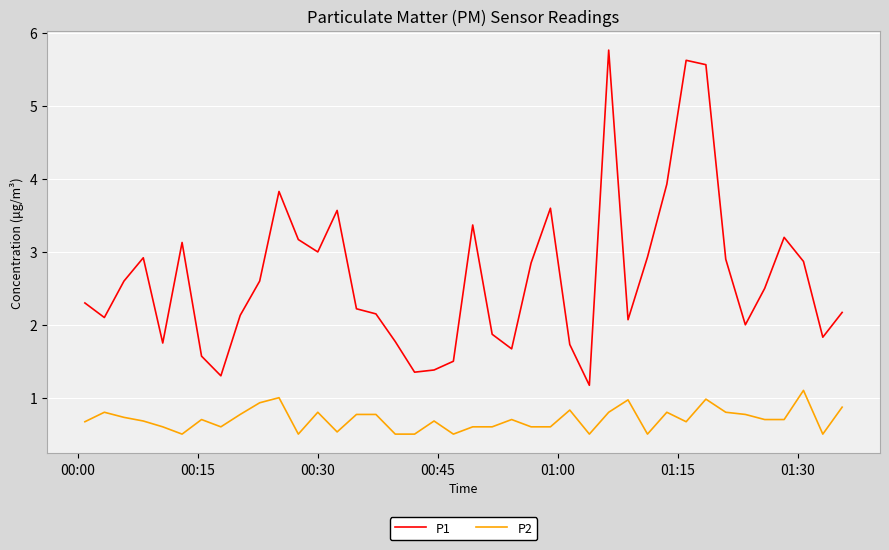

Which series has the widest spread of values?

P1